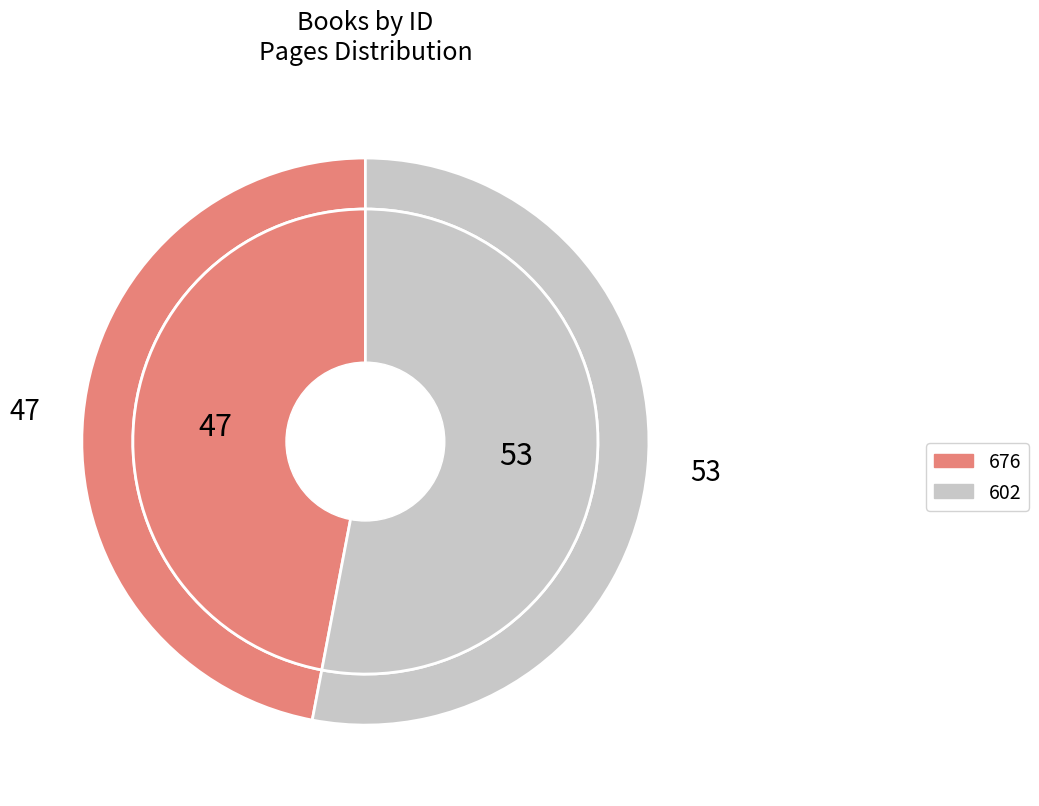

Which slice is the smallest?

676